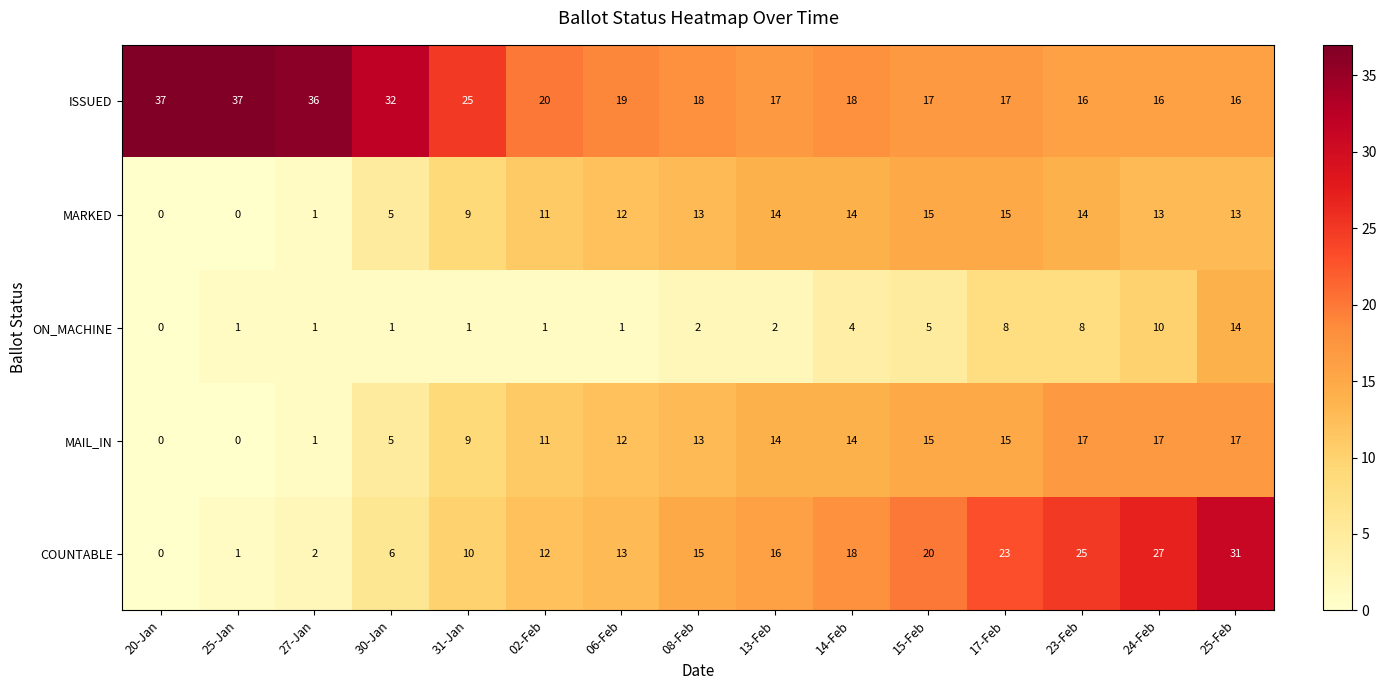

What is the sum of the MARKED values at 24-Feb and 25-Jan?

13